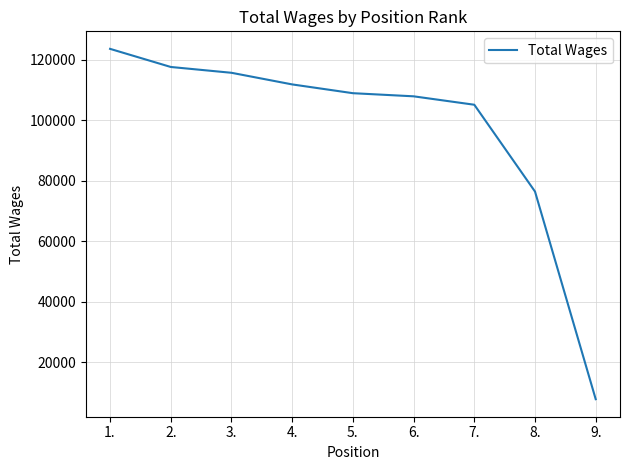

True or false: there are more than 0 points higher than both neighbors.

False